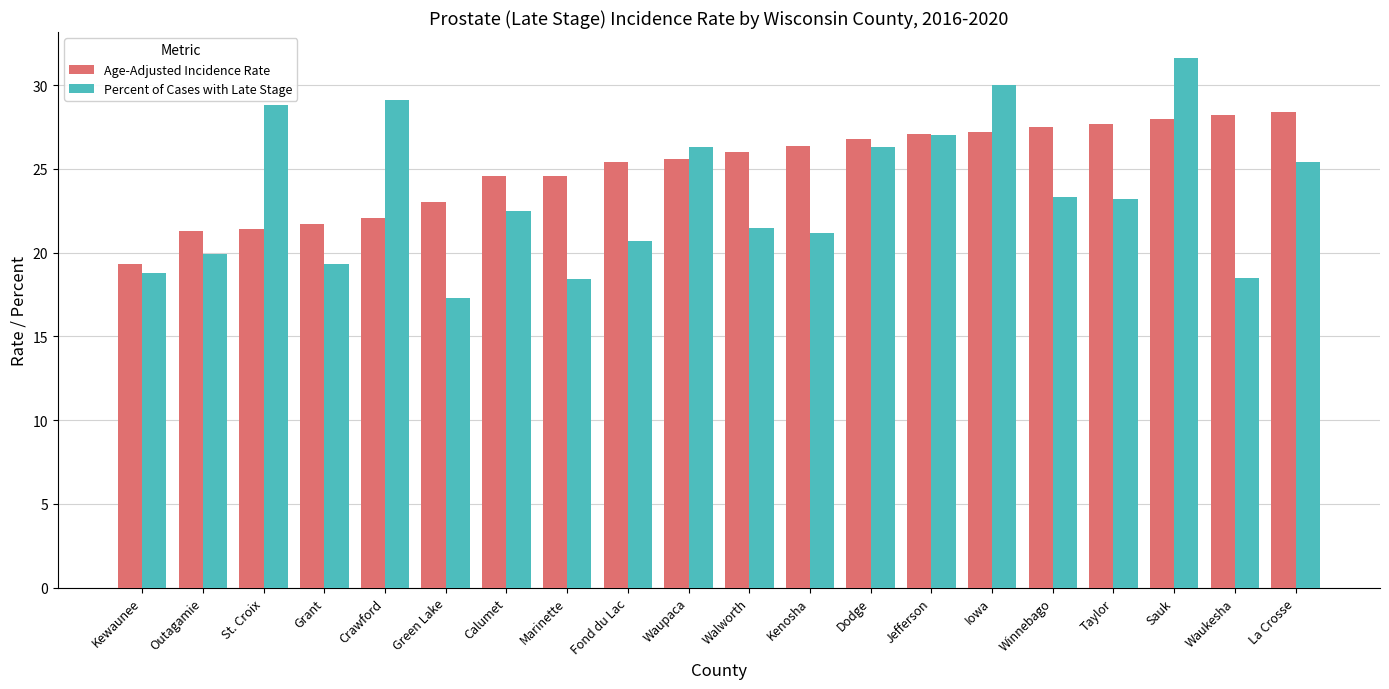

Which series has the widest spread of values?

Percent of Cases with Late Stage